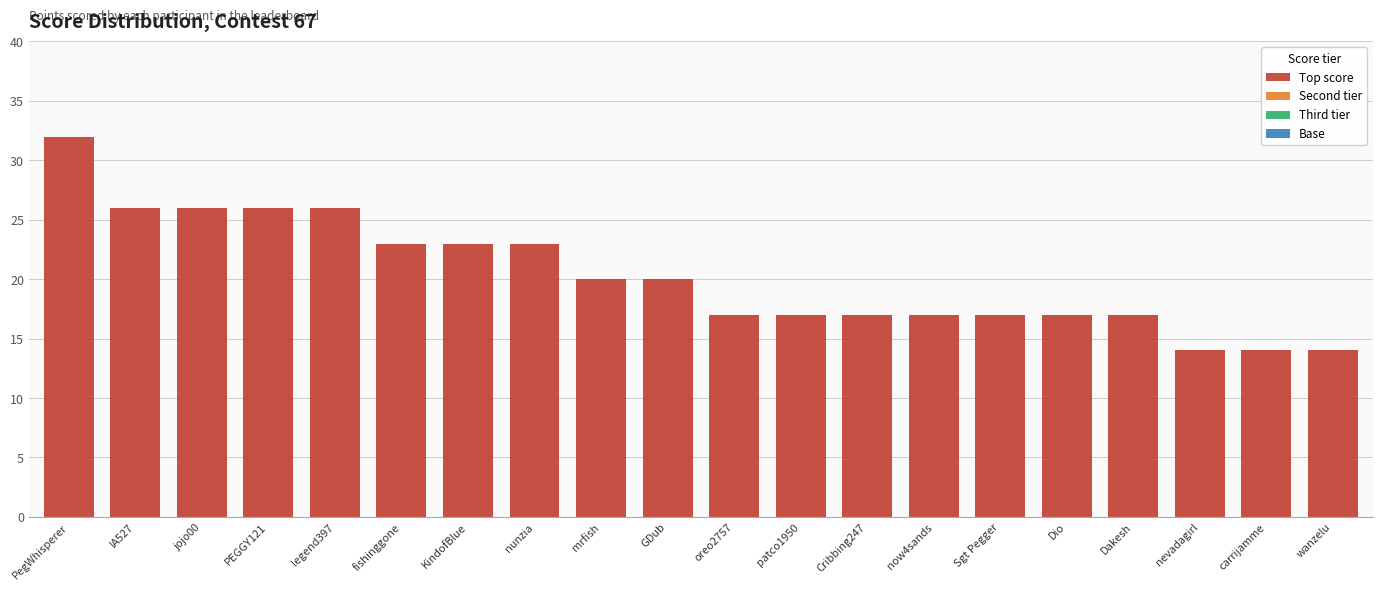

Reading left to right, transcribe all the data shown in this chart.

PegWhisperer=32	IA527=26	jojo00=26	PEGGY121=26	legend397=26	fishinggone=23	KindofBlue=23	nunzia=23	mrfish=20	GDub=20	oreo2757=17	patco1950=17	Cribbing247=17	now4sands=17	Sgt Pegger=17	Dio=17	Dakesh=17	nevadagirl=14	carrijamme=14	wanzelu=14